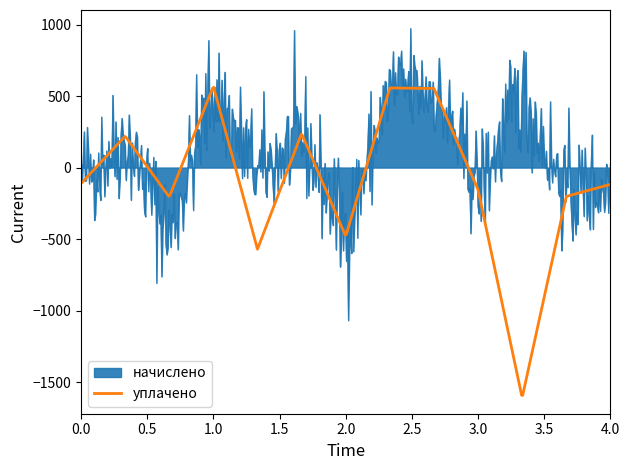

Rank the series by their maximum value, from lowest to highest.

уплачено, начислено